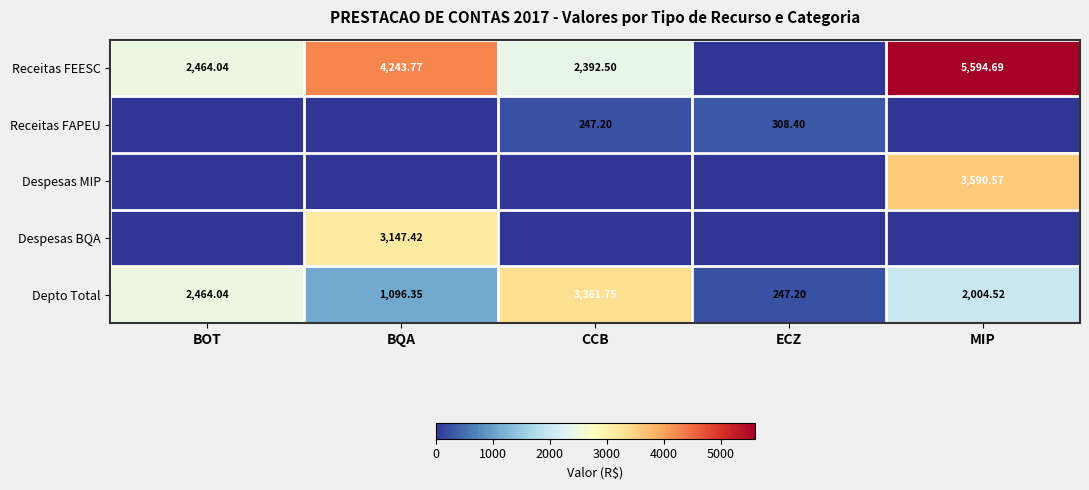

Rank the categories by Depto Total value from highest to lowest.

CCB, BOT, MIP, BQA, ECZ